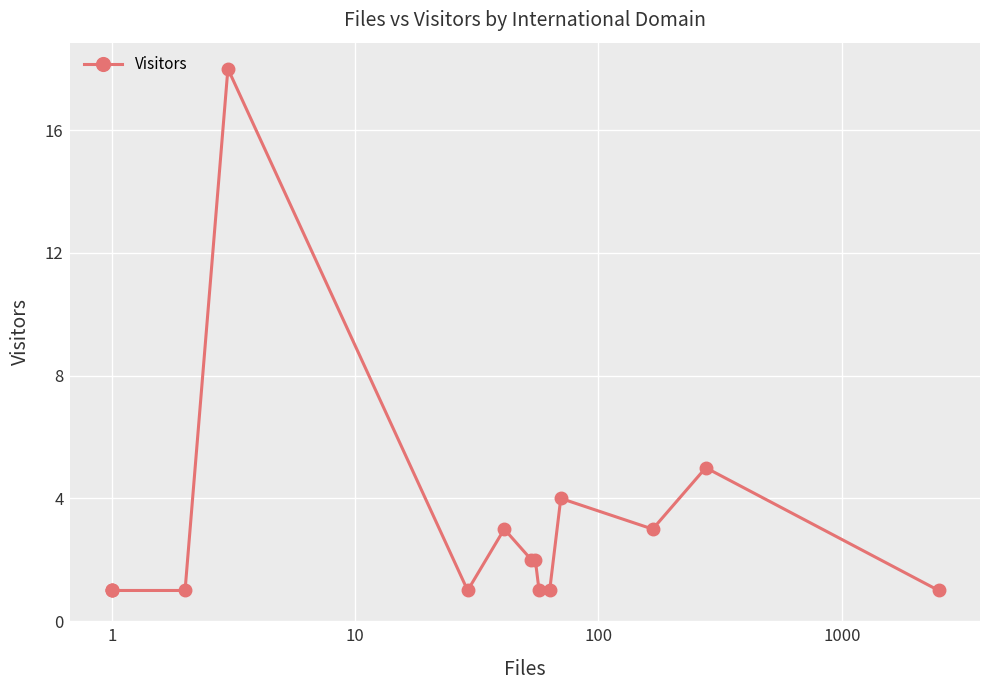

Is it true that the value at 10000 is 1?

False